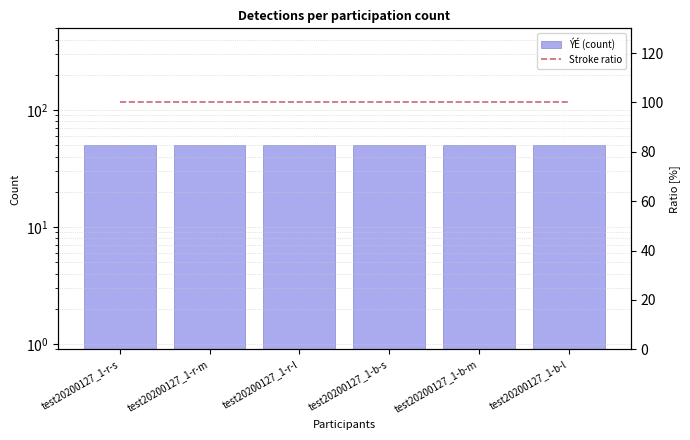

What is the approximate value of ÝÉ (count) at test20200127_1-r-m?

50